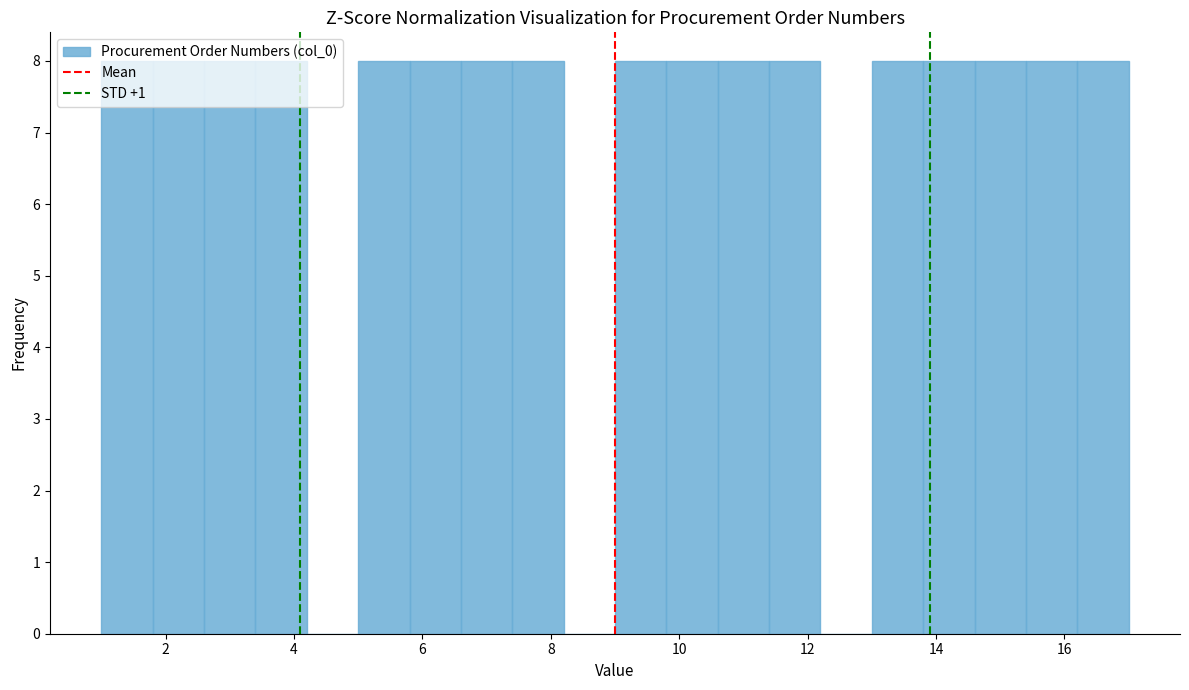

Reading left to right, transcribe this chart: for each bar, give the range it covers on the x-axis and its height. The values are not printed on the chart, so give them approximately, as read against the axis.

1.0 to 1.8: 8
1.8 to 2.6: 8
2.6 to 3.4: 8
3.4 to 4.2: 8
4.2 to 5.0: 0
5.0 to 5.8: 8
5.8 to 6.6: 8
6.6 to 7.4: 8
7.4 to 8.2: 8
8.2 to 9.0: 0
9.0 to 9.8: 8
9.8 to 10.6: 8
10.6 to 11.4: 8
11.4 to 12.2: 8
12.2 to 13.0: 0
13.0 to 13.8: 8
13.8 to 14.6: 8
14.6 to 15.4: 8
15.4 to 16.2: 8
16.2 to 17.0: 8